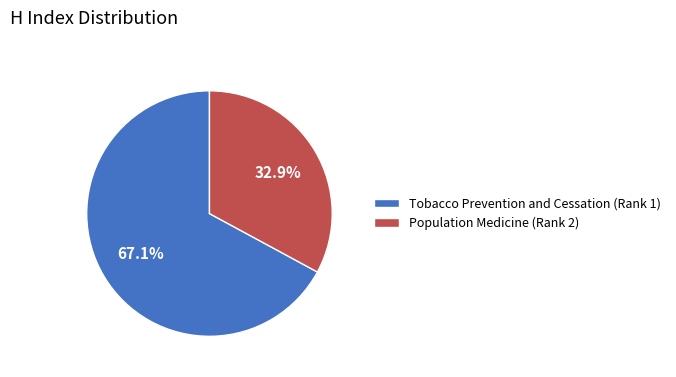

Which slice represents more than half of the pie?

Tobacco Prevention and Cessation (Rank 1)